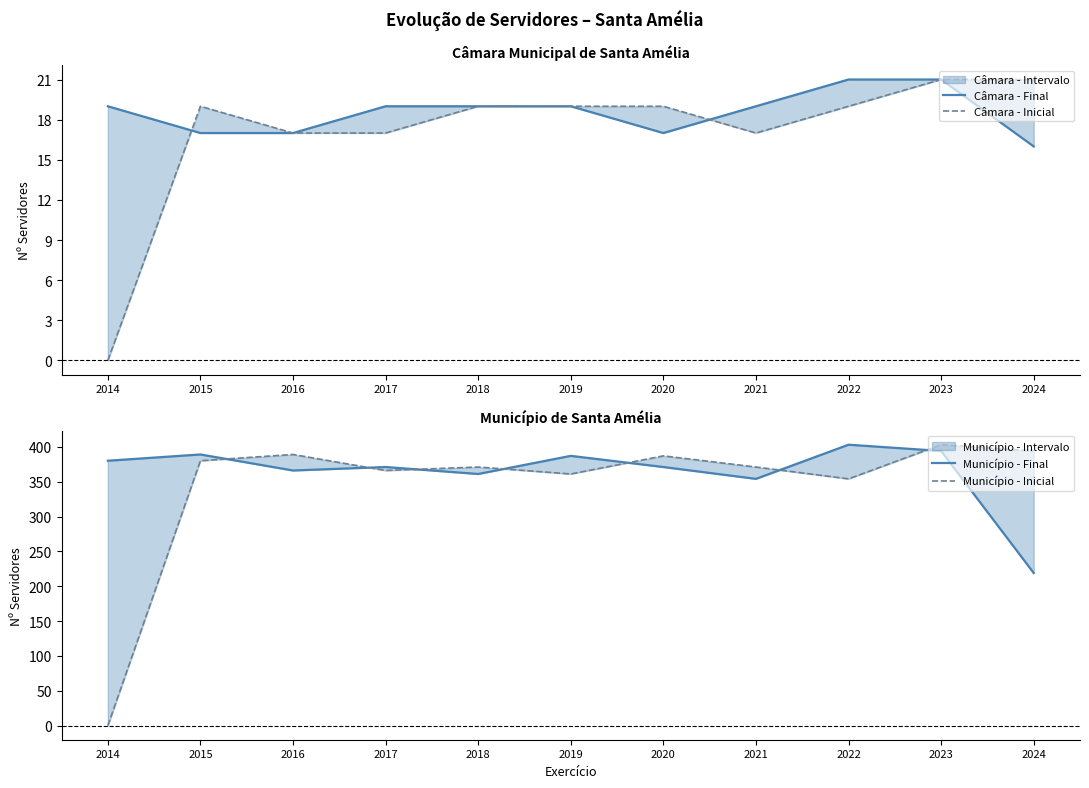

How many interior local valleys does the Câmara - Final series have?

1